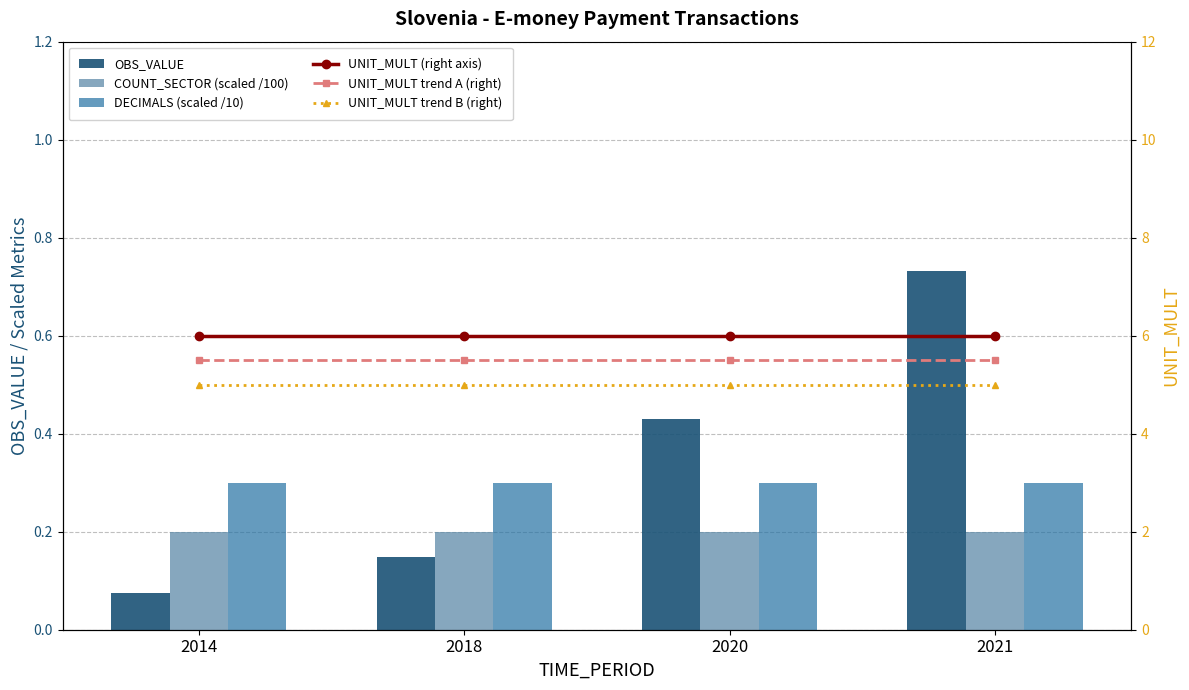

The COUNT_SECTOR (scaled /100) series shows 0.2 at 2020. True or false?

True